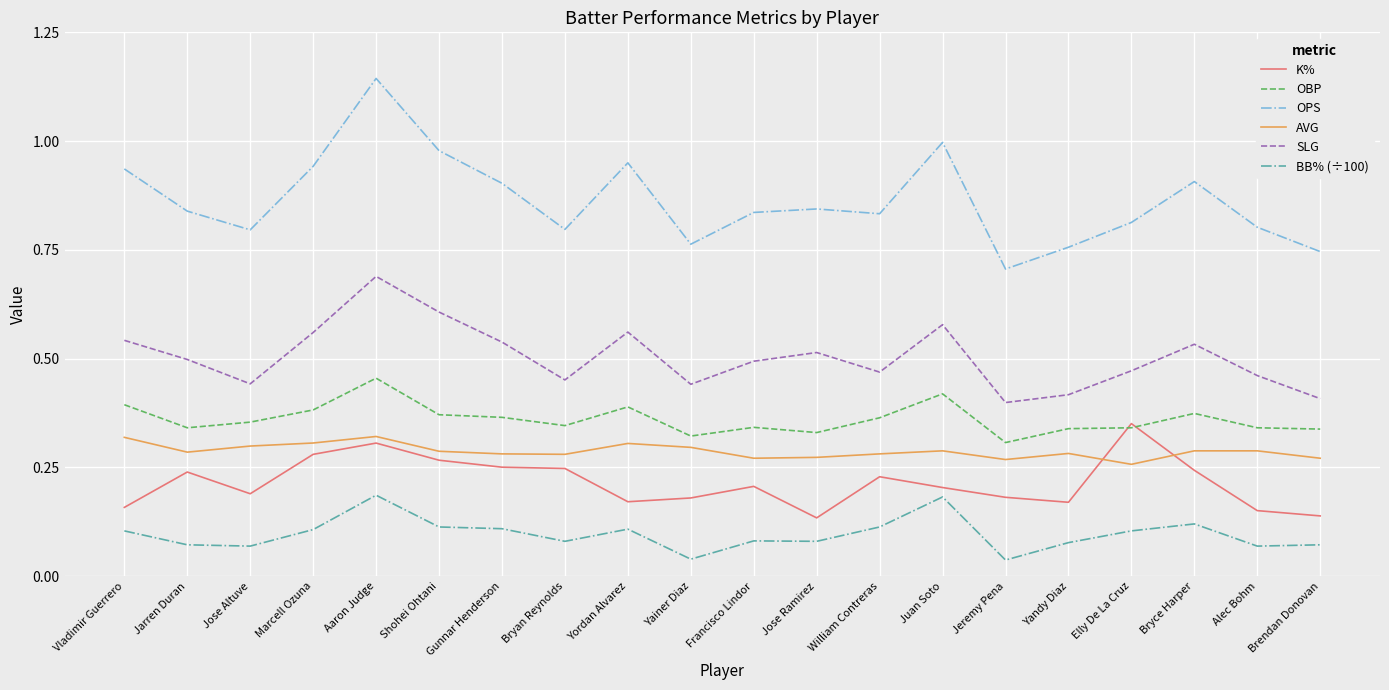

How many categories are shown in the chart?

20